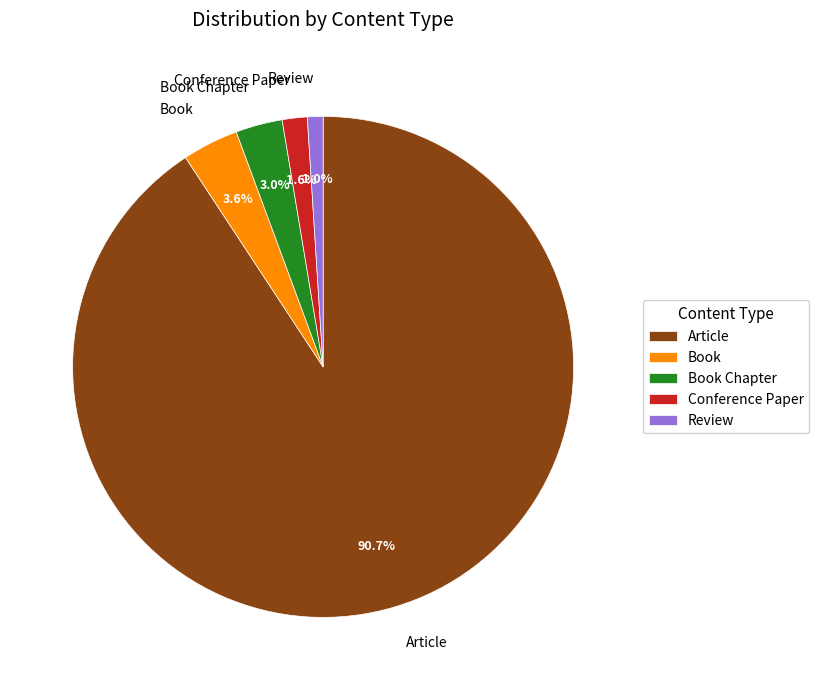

True or false: Conference Paper accounts for 16% of the total.

False